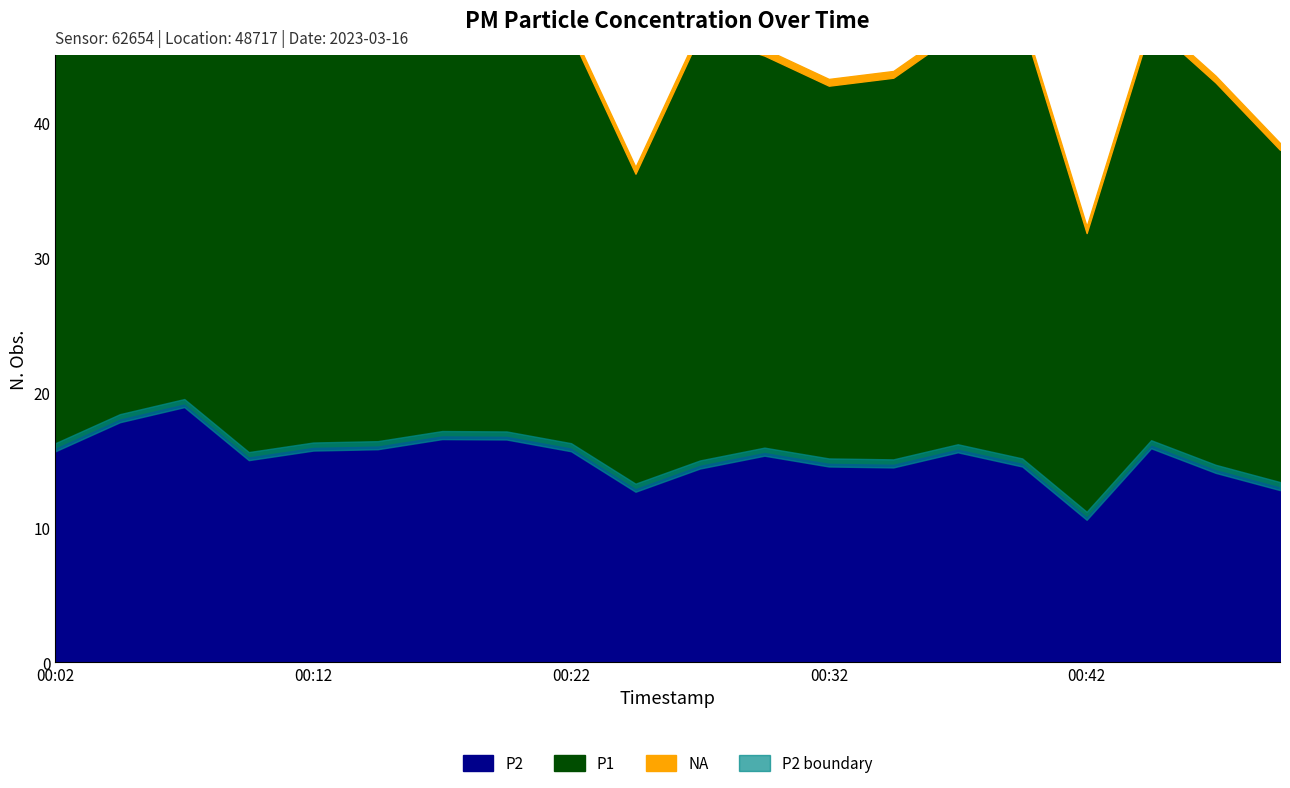

Which series has the largest total across all categories?

P1